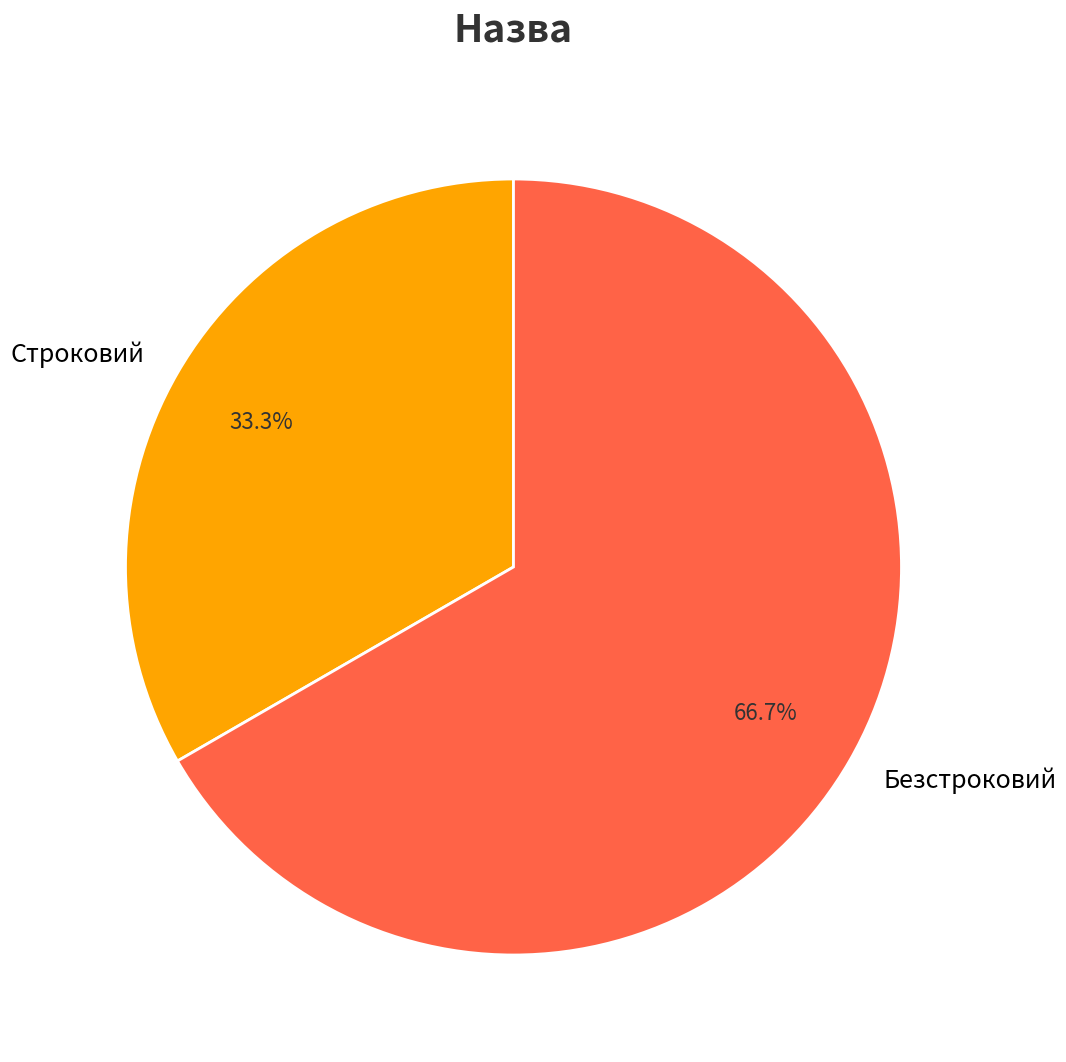

Combined, what portion of the pie is Безстроковий and Строковий?

100.0%